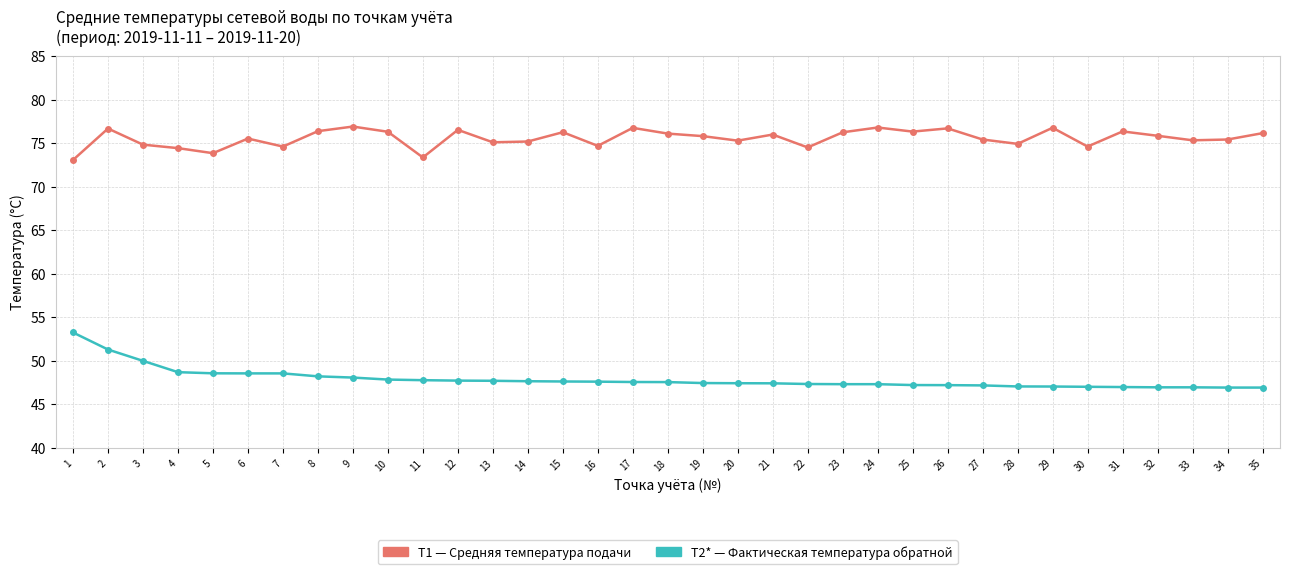

What is the maximum value shown in the chart?

76.9